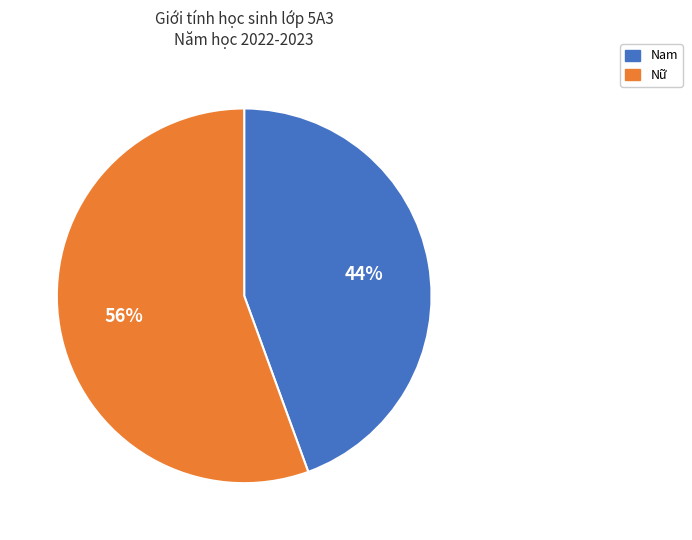

Does any single category account for the majority?

Yes